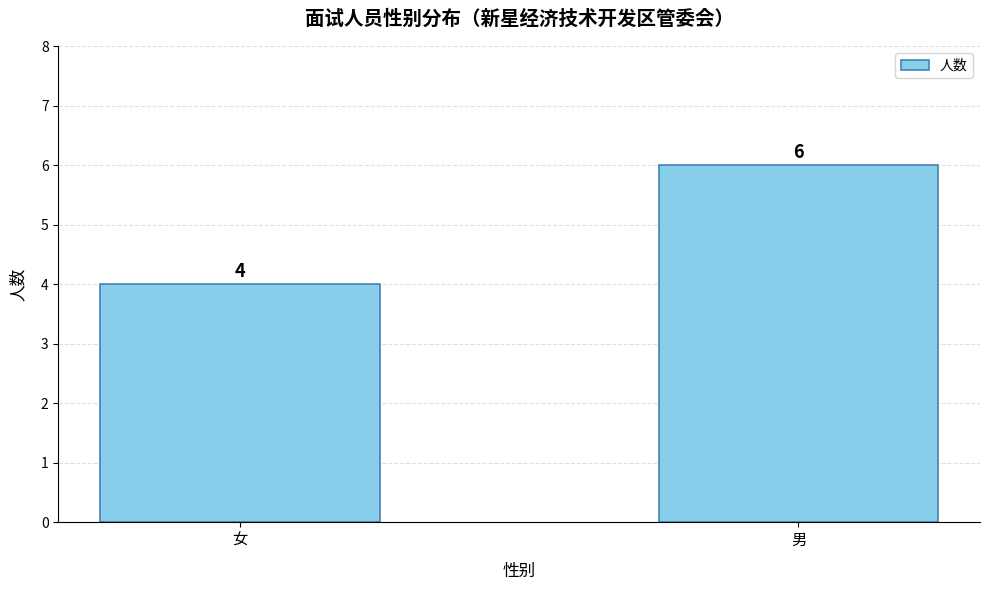

What is the greatest value displayed?

6